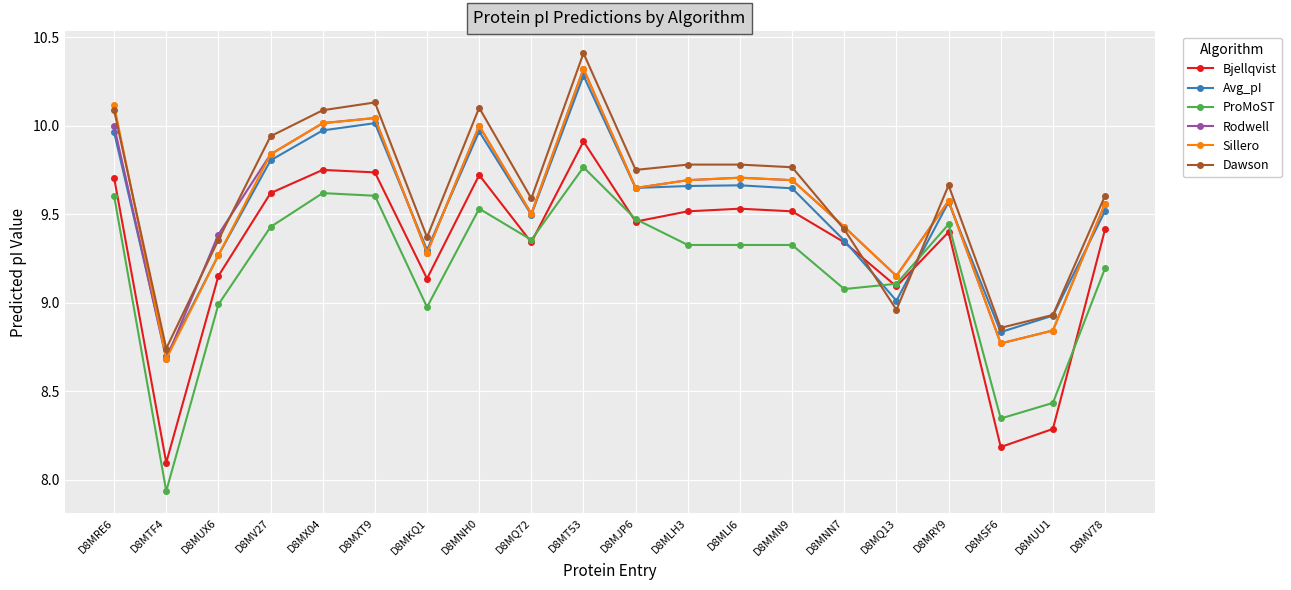

Which series has the largest range (max minus min)?

ProMoST